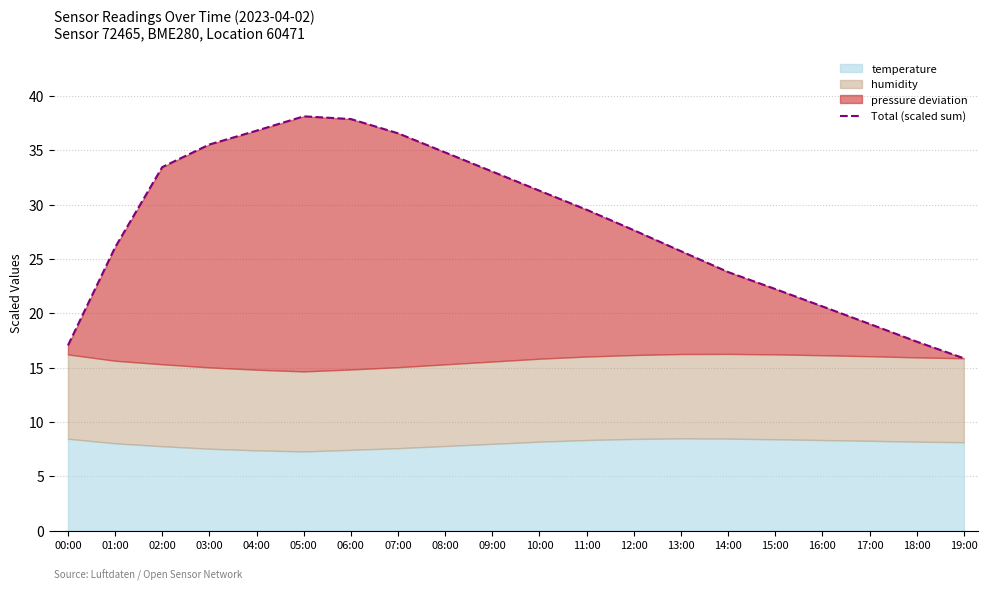

Where is the first local maximum?

05:00